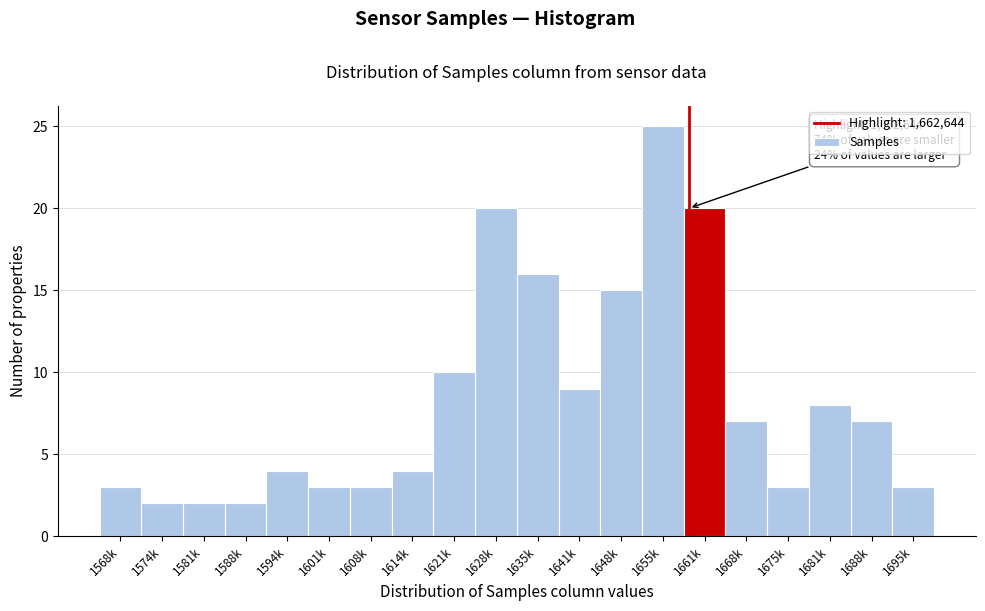

Reading left to right, what are all the values shown in this chart?

1568k=3	1574k=2	1581k=2	1588k=2	1594k=4	1601k=3	1608k=3	1614k=4	1621k=10	1628k=20	1635k=16	1641k=9	1648k=15	1655k=25	1661k=20	1668k=7	1675k=3	1681k=8	1688k=7	1695k=3